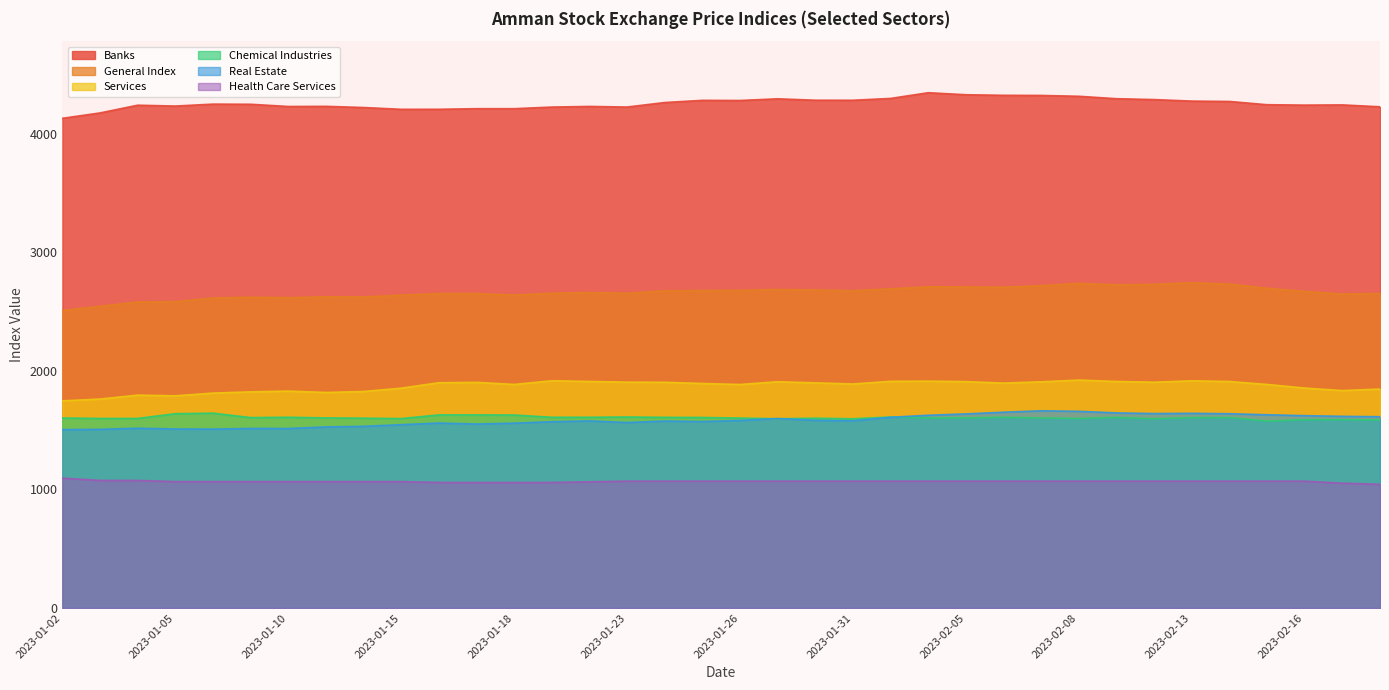

Reading left to right, extract all data points from this chart.

Banks: 2023-01-02=4131.2	2023-01-03=4176.5	2023-01-04=4241.7	2023-01-05=4234.4	2023-01-08=4250.8	2023-01-09=4249.5	2023-01-10=4230.8	2023-01-11=4232.1	2023-01-12=4222.1	2023-01-15=4207.0	2023-01-16=4207.2	2023-01-17=4212.3	2023-01-18=4212.3	2023-01-19=4225.9	2023-01-22=4231.2	2023-01-23=4226.2	2023-01-24=4264.2	2023-01-25=4282.6	2023-01-26=4281.5	2023-01-29=4295.6	2023-01-30=4283.6	2023-01-31=4283.4	2023-02-01=4298.8	2023-02-02=4346.9	2023-02-05=4329.9	2023-02-06=4325.1	2023-02-07=4324.0	2023-02-08=4316.9	2023-02-09=4296.5	2023-02-12=4289.1	2023-02-13=4276.2	2023-02-14=4273.2	2023-02-15=4245.8	2023-02-16=4242.3	2023-02-19=4244.1	2023-02-20=4228.1
Health Care Services: 2023-01-02=1095.7	2023-01-03=1076.3	2023-01-04=1076.3	2023-01-05=1066.6	2023-01-08=1066.6	2023-01-09=1066.6	2023-01-10=1066.6	2023-01-11=1066.6	2023-01-12=1066.6	2023-01-15=1066.6	2023-01-16=1059.3	2023-01-17=1059.3	2023-01-18=1059.3	2023-01-19=1059.3	2023-01-22=1064.8	2023-01-23=1070.2	2023-01-24=1070.2	2023-01-25=1070.2	2023-01-26=1070.2	2023-01-29=1070.2	2023-01-30=1070.2	2023-01-31=1070.2	2023-02-01=1070.2	2023-02-02=1070.2	2023-02-05=1070.2	2023-02-06=1070.2	2023-02-07=1070.2	2023-02-08=1070.2	2023-02-09=1070.2	2023-02-12=1070.2	2023-02-13=1070.2	2023-02-14=1070.2	2023-02-15=1070.2	2023-02-16=1070.2	2023-02-19=1053.3	2023-02-20=1043.6
Services: 2023-01-02=1747.5	2023-01-03=1762.9	2023-01-04=1795.8	2023-01-05=1790.2	2023-01-08=1813.1	2023-01-09=1823.6	2023-01-10=1829.9	2023-01-11=1818.3	2023-01-12=1826.5	2023-01-15=1854.7	2023-01-16=1900.5	2023-01-17=1903.6	2023-01-18=1886.1	2023-01-19=1917.2	2023-01-22=1911.3	2023-01-23=1905.5	2023-01-24=1904.3	2023-01-25=1894.0	2023-01-26=1885.7	2023-01-29=1908.9	2023-01-30=1899.4	2023-01-31=1889.9	2023-02-01=1912.4	2023-02-02=1913.8	2023-02-05=1909.9	2023-02-06=1897.4	2023-02-07=1908.3	2023-02-08=1922.8	2023-02-09=1911.0	2023-02-12=1904.9	2023-02-13=1916.9	2023-02-14=1910.8	2023-02-15=1885.8	2023-02-16=1855.4	2023-02-19=1834.3	2023-02-20=1847.2
Real Estate: 2023-01-02=1505.0	2023-01-03=1507.4	2023-01-04=1516.6	2023-01-05=1510.3	2023-01-08=1509.1	2023-01-09=1514.8	2023-01-10=1514.6	2023-01-11=1527.4	2023-01-12=1532.6	2023-01-15=1546.6	2023-01-16=1560.2	2023-01-17=1552.1	2023-01-18=1559.4	2023-01-19=1571.5	2023-01-22=1578.5	2023-01-23=1564.8	2023-01-24=1577.1	2023-01-25=1573.2	2023-01-26=1582.6	2023-01-29=1598.5	2023-01-30=1583.5	2023-01-31=1579.4	2023-02-01=1609.0	2023-02-02=1626.1	2023-02-05=1637.5	2023-02-06=1651.9	2023-02-07=1663.9	2023-02-08=1659.3	2023-02-09=1645.9	2023-02-12=1640.5	2023-02-13=1642.4	2023-02-14=1639.0	2023-02-15=1630.2	2023-02-16=1622.6	2023-02-19=1617.0	2023-02-20=1613.5
Chemical Industries: 2023-01-02=1602.7	2023-01-03=1599.3	2023-01-04=1599.3	2023-01-05=1639.3	2023-01-08=1643.8	2023-01-09=1606.4	2023-01-10=1609.2	2023-01-11=1603.7	2023-01-12=1601.4	2023-01-15=1598.0	2023-01-16=1629.2	2023-01-17=1629.2	2023-01-18=1628.0	2023-01-19=1609.2	2023-01-22=1609.2	2023-01-23=1611.4	2023-01-24=1608.5	2023-01-25=1607.3	2023-01-26=1602.3	2023-01-29=1596.3	2023-01-30=1601.3	2023-01-31=1596.3	2023-02-01=1611.3	2023-02-02=1603.9	2023-02-05=1603.9	2023-02-06=1608.9	2023-02-07=1603.0	2023-02-08=1599.1	2023-02-09=1608.1	2023-02-12=1596.9	2023-02-13=1605.7	2023-02-14=1606.9	2023-02-15=1576.1	2023-02-16=1588.9	2023-02-19=1588.9	2023-02-20=1585.9
General Index: 2023-01-02=2510.5	2023-01-03=2545.1	2023-01-04=2582.2	2023-01-05=2584.4	2023-01-08=2615.4	2023-01-09=2621.6	2023-01-10=2618.0	2023-01-11=2625.2	2023-01-12=2624.2	2023-01-15=2639.4	2023-01-16=2652.9	2023-01-17=2652.2	2023-01-18=2640.4	2023-01-19=2655.9	2023-01-22=2661.1	2023-01-23=2655.6	2023-01-24=2676.2	2023-01-25=2678.2	2023-01-26=2679.8	2023-01-29=2686.8	2023-01-30=2683.3	2023-01-31=2676.5	2023-02-01=2692.7	2023-02-02=2710.2	2023-02-05=2708.4	2023-02-06=2706.6	2023-02-07=2719.2	2023-02-08=2739.4	2023-02-09=2725.9	2023-02-12=2730.7	2023-02-13=2744.8	2023-02-14=2732.9	2023-02-15=2697.1	2023-02-16=2670.7	2023-02-19=2648.9	2023-02-20=2652.6